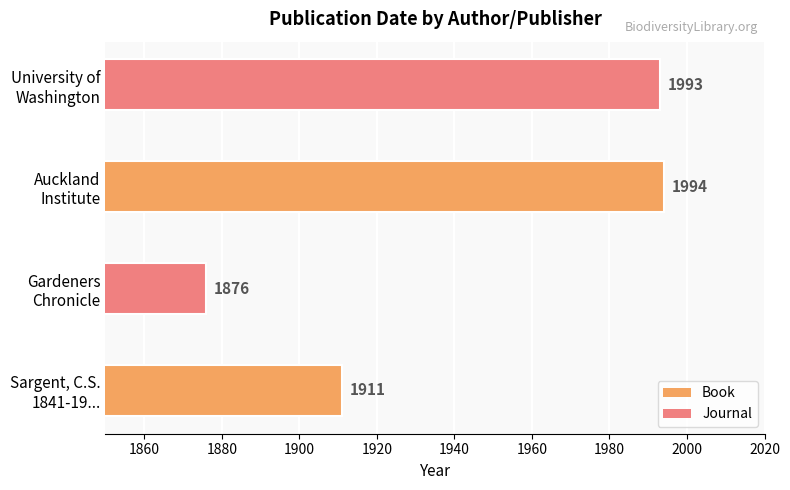

What is the average value?

1944